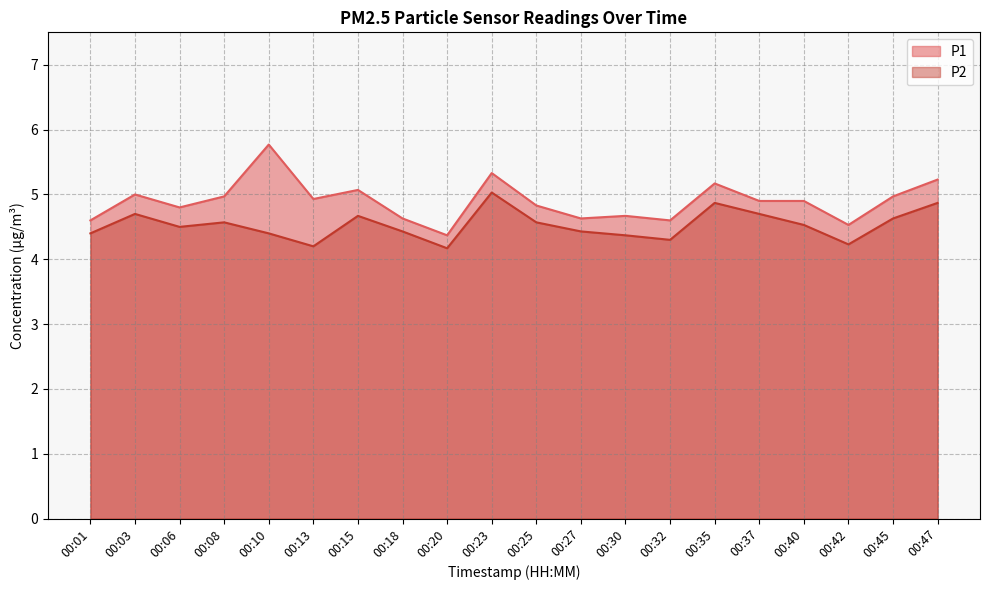

How many categories are shown in the chart?

20